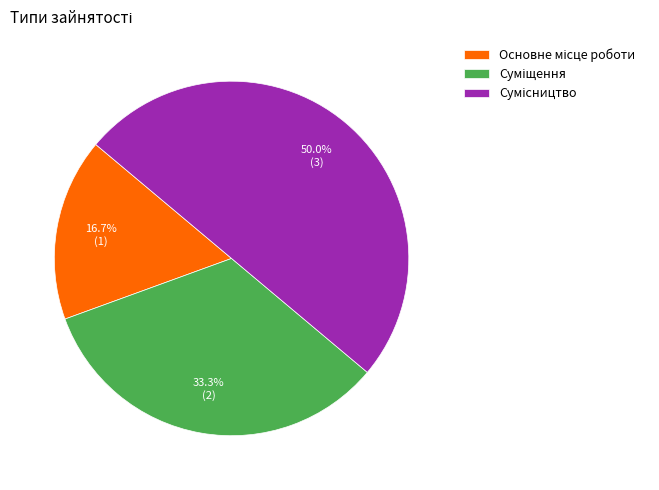

What is the largest slice in the pie chart?

Сумісництво